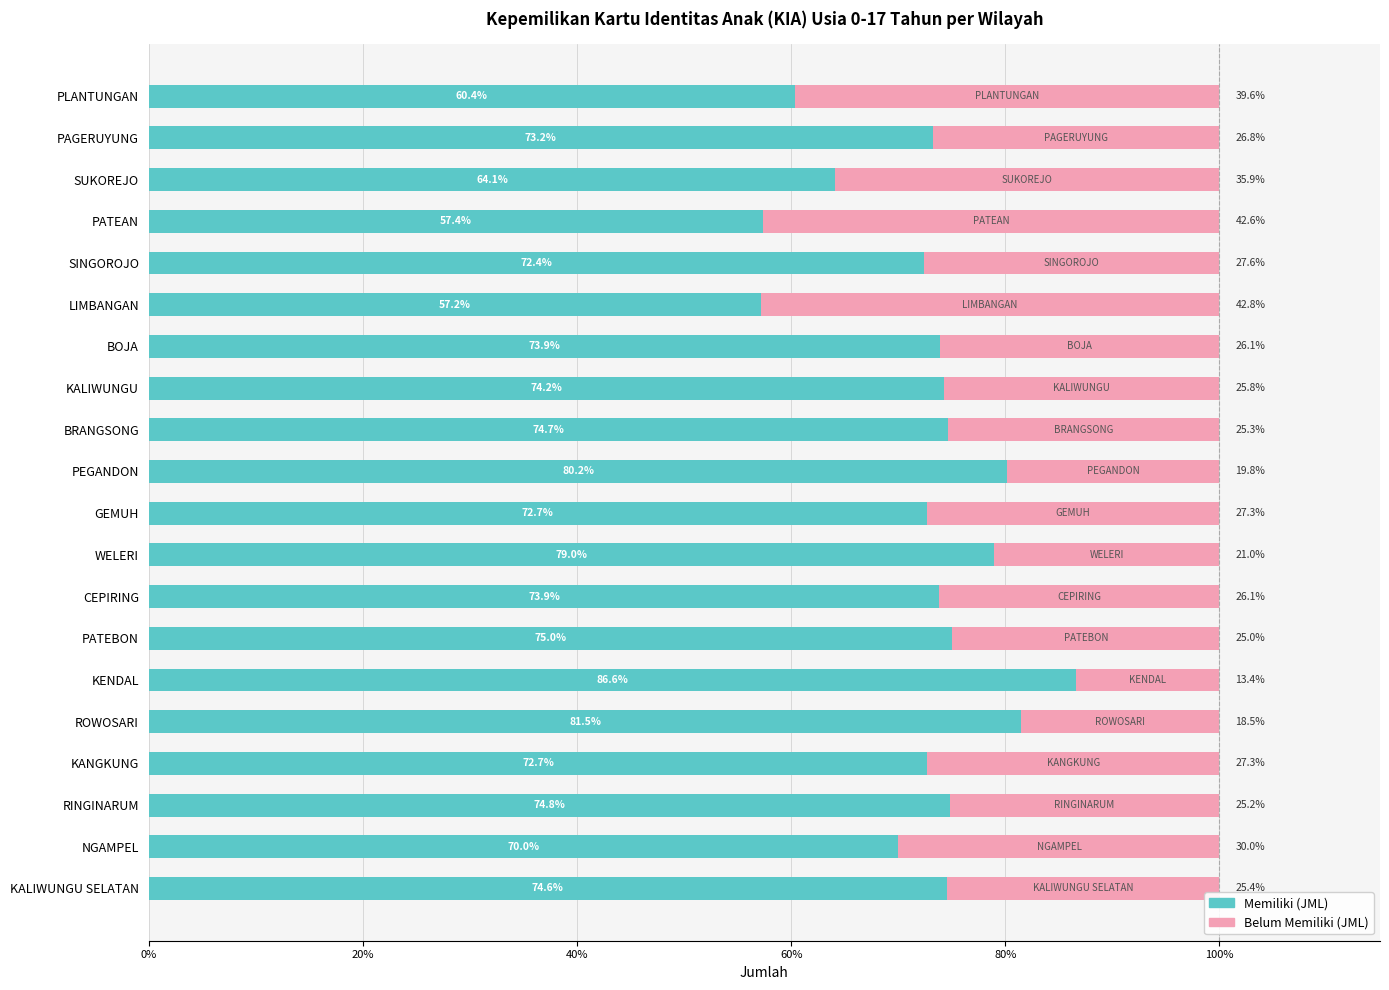

Where is Memiliki (JML) nearest to the value 71?

NGAMPEL